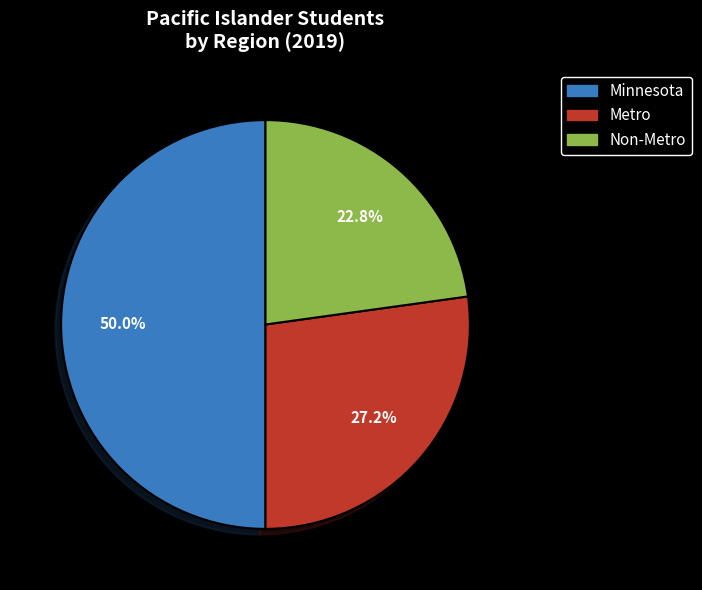

The Minnesota slice represents 61% of the pie. True or false?

False